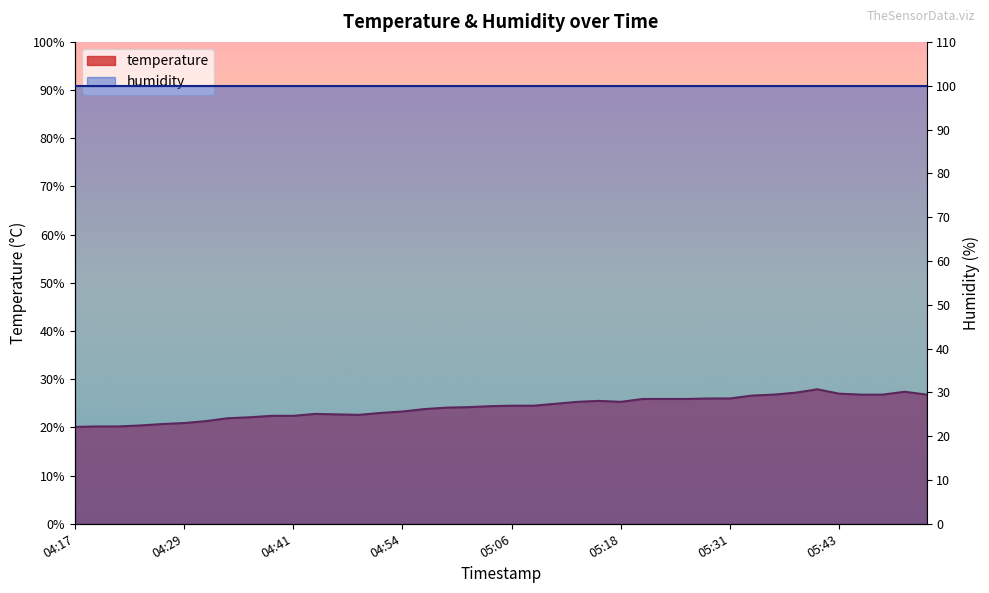

Approximately how many times larger is the value at 05:31 compared to 05:11?

1.0